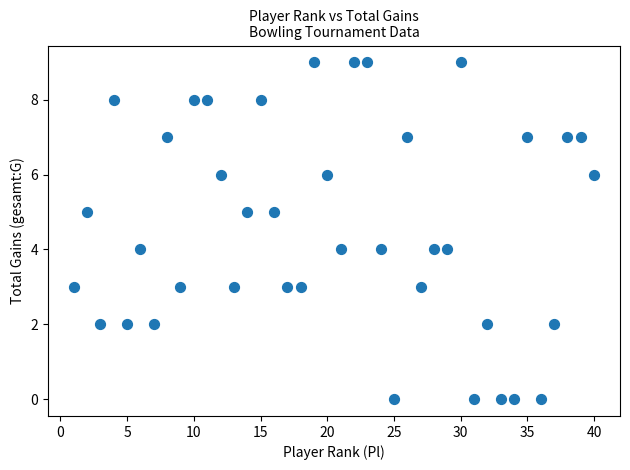

What is the range of Y values (max minus min)?

9